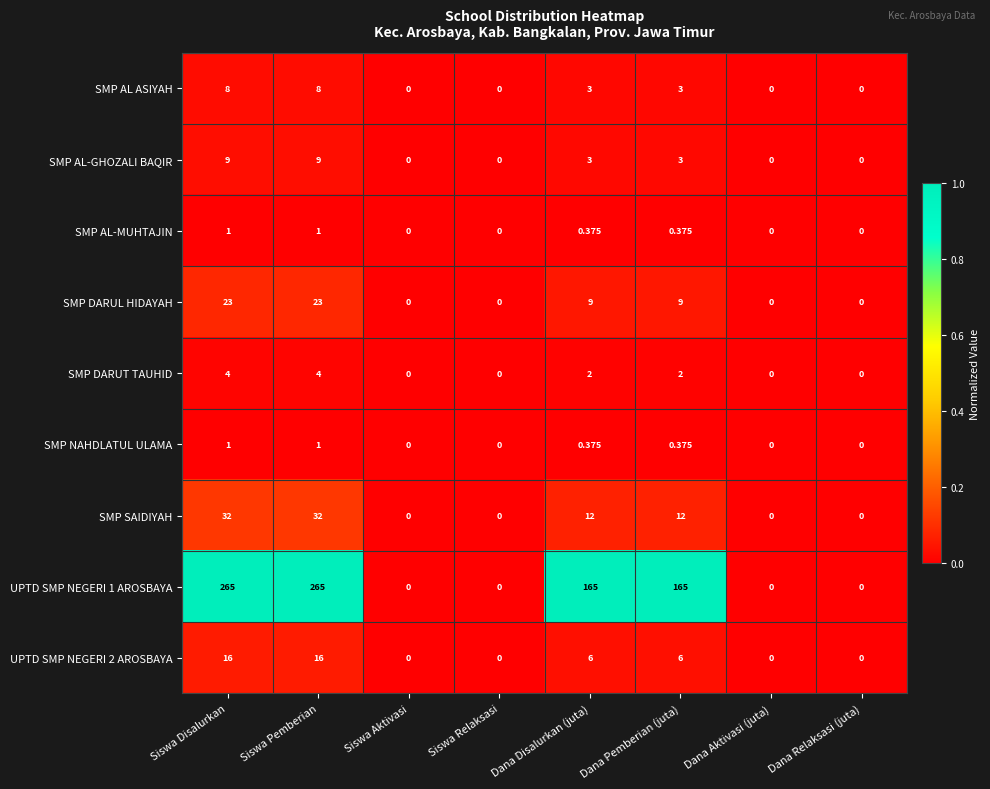

What is the maximum value shown in the chart?

265.0